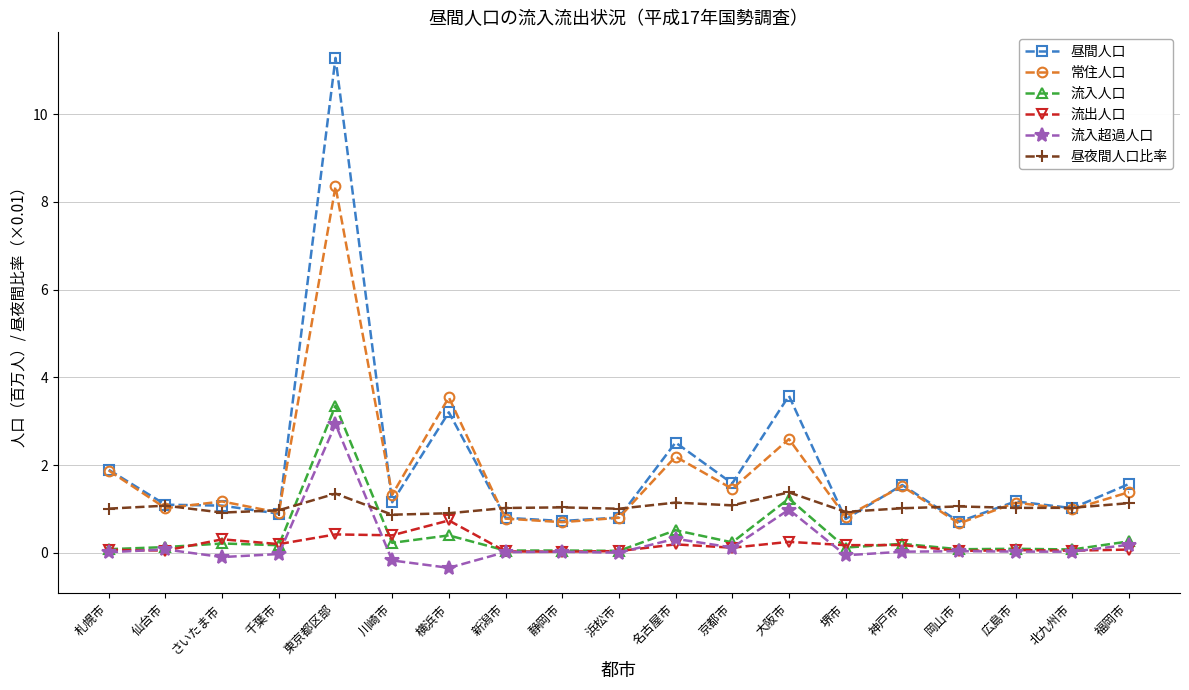

Is it true that 昼間人口 equals 3.6 at 大阪市?

True